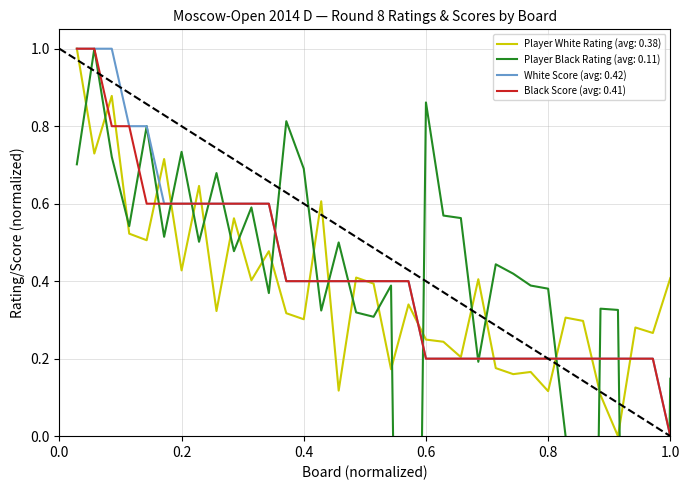

The value of Player Black Rating at 3 is 0.7. True or false?

True